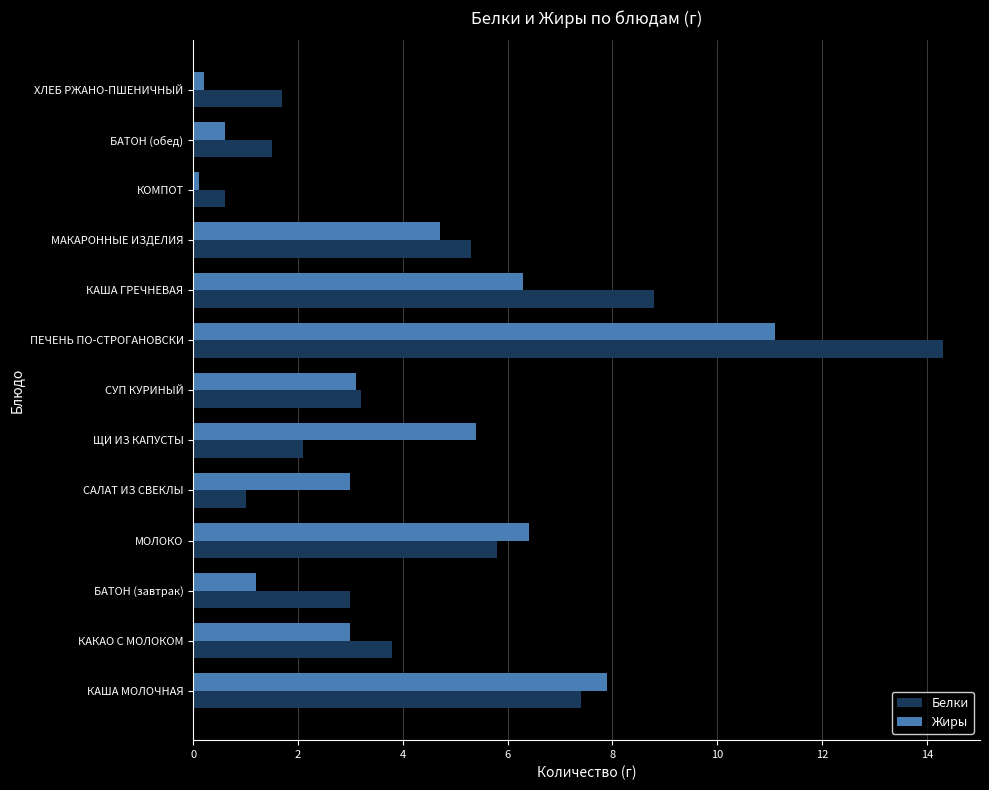

What is the total value across all series at МОЛОКО?

12.2